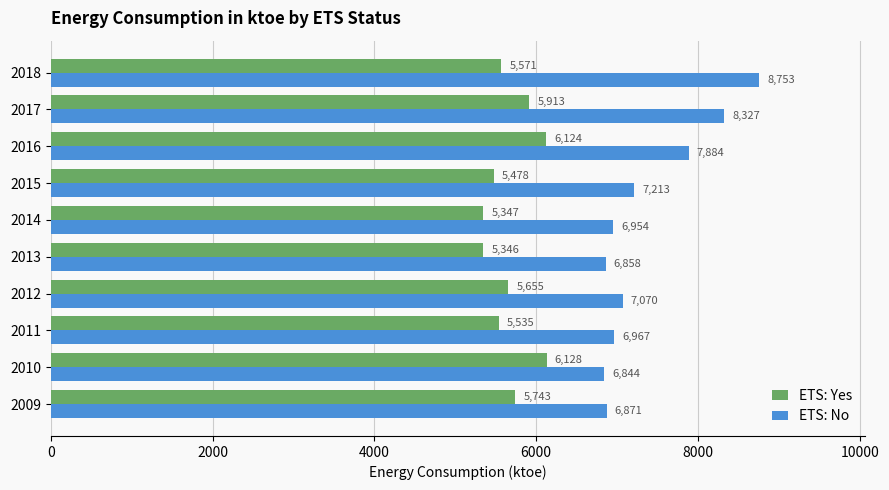

What is the minimum value shown in the chart?

5346